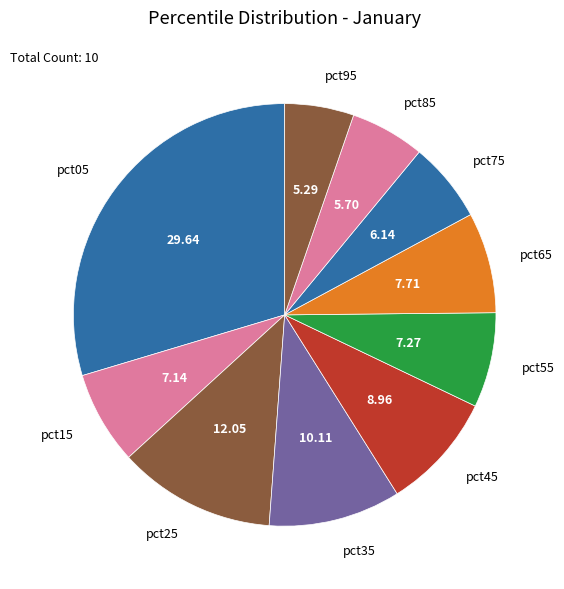

How many segments does this pie chart have?

10